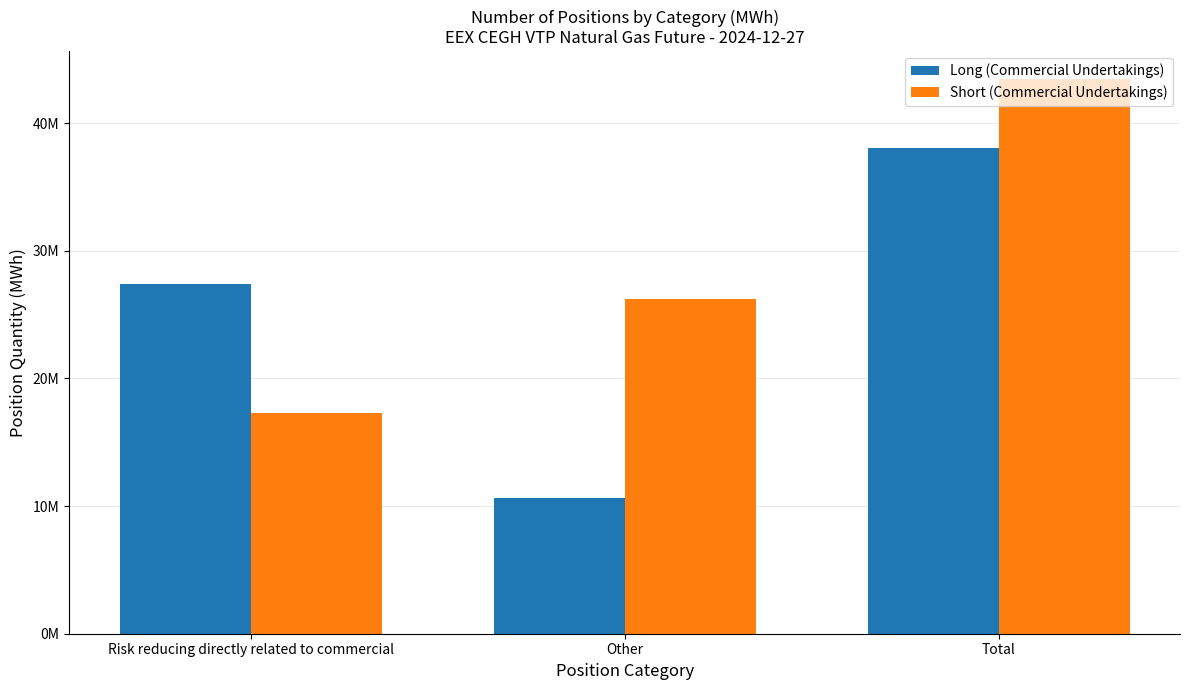

At which label does Short (Commercial Undertakings) first exceed 26210311?

Total